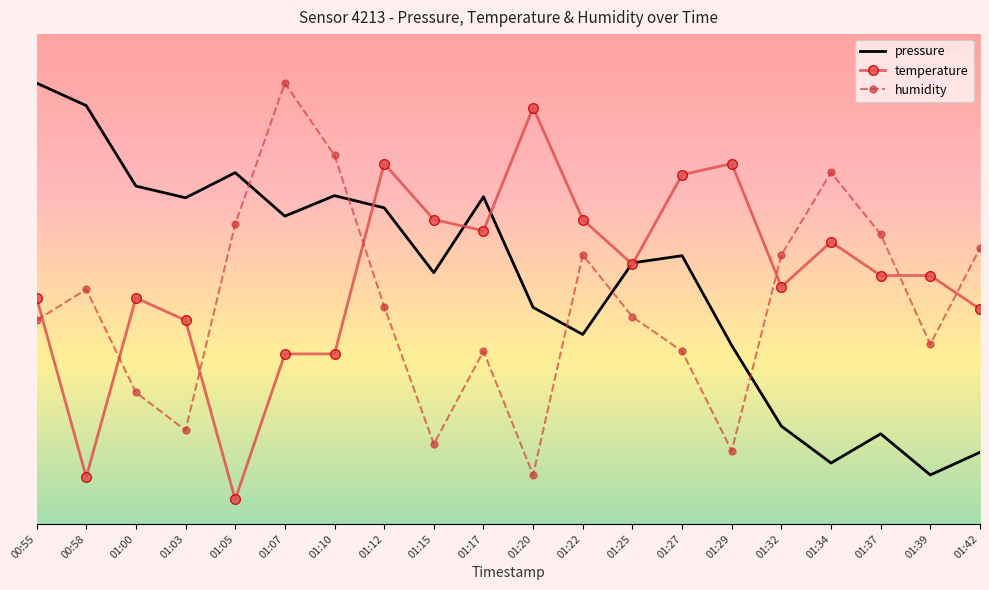

Between 01:12 and 01:22, which series saw the biggest shift?

pressure